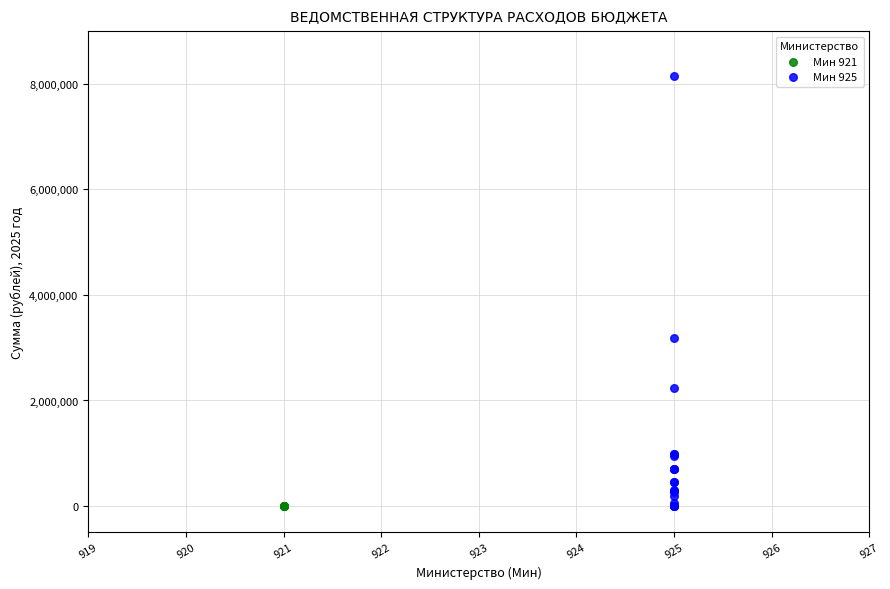

Which series contains the highest Y value?

Мин 925